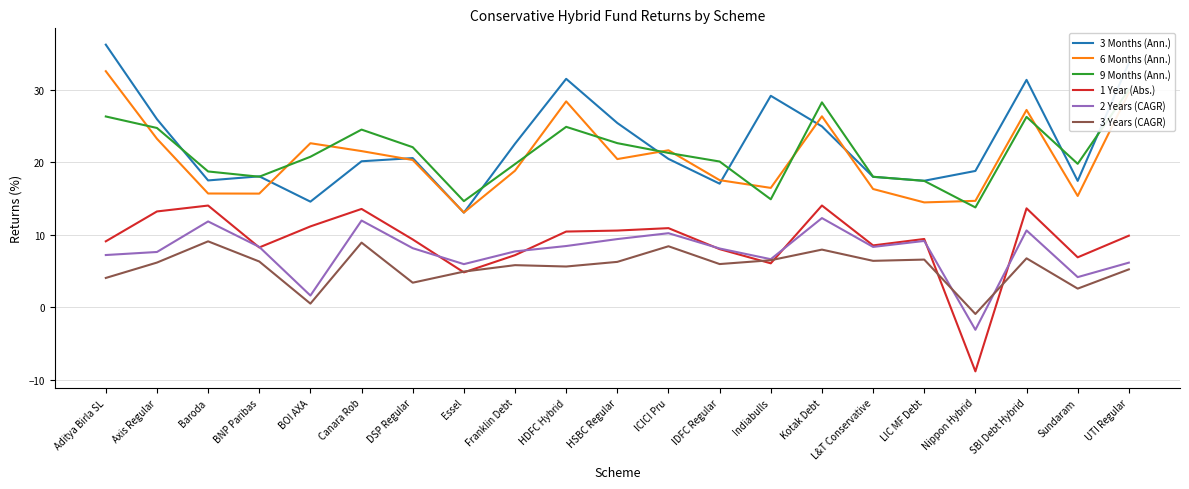

What is the sum of all 9 Months (Ann.) values?

446.3